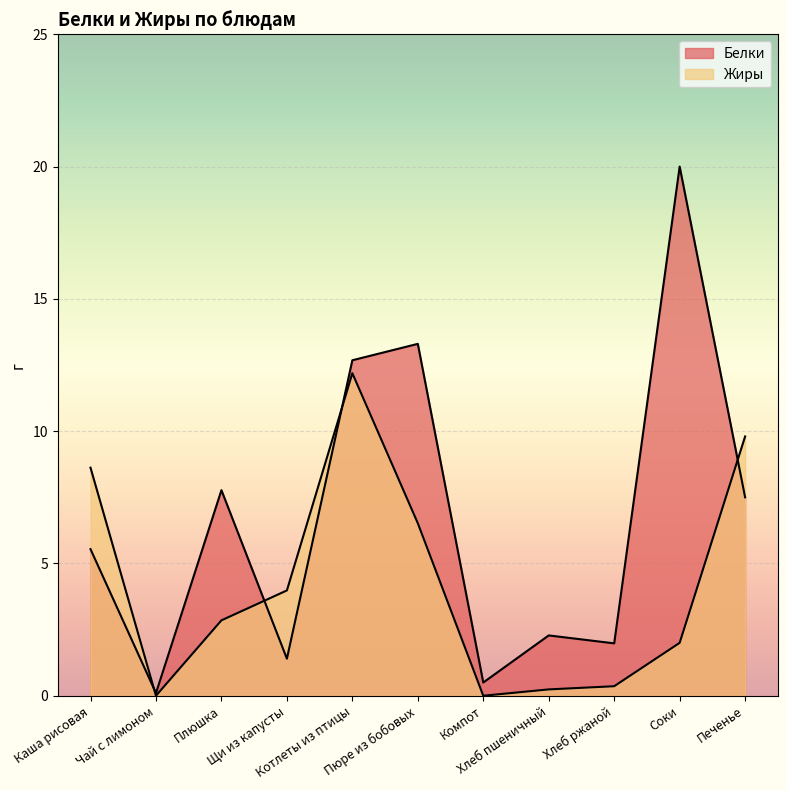

Where does the Белки series first go above 5?

Каша рисовая